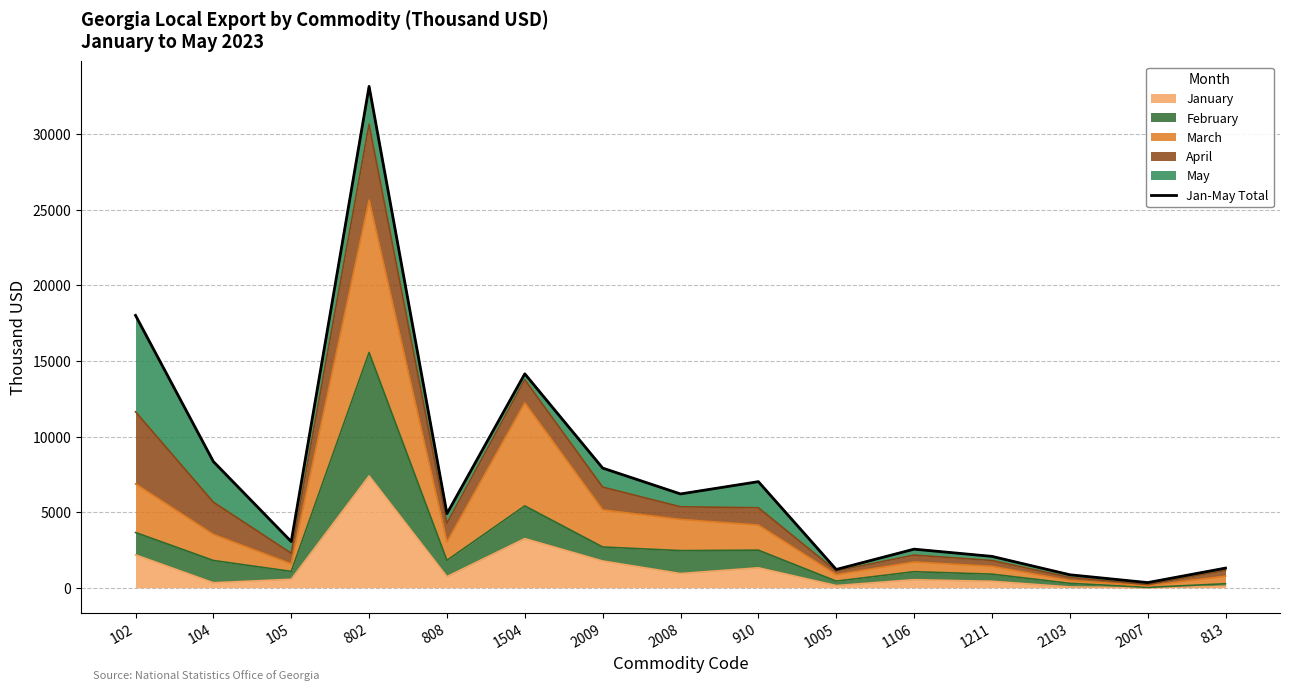

What is the greatest value displayed?

33165.1